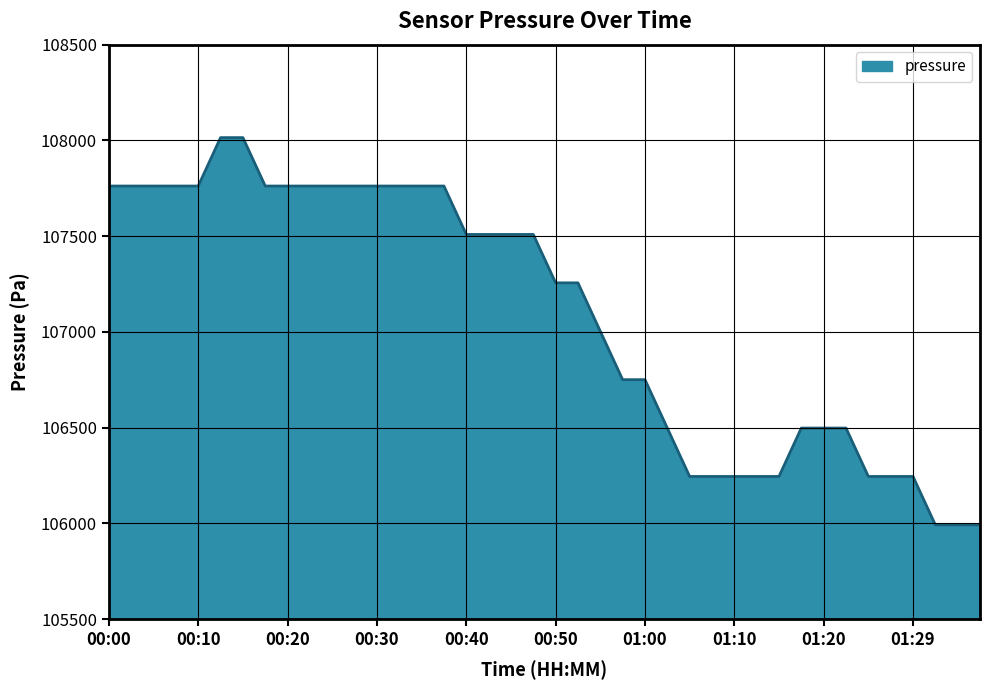

Does the chart display data point markers on the line(s)?

No